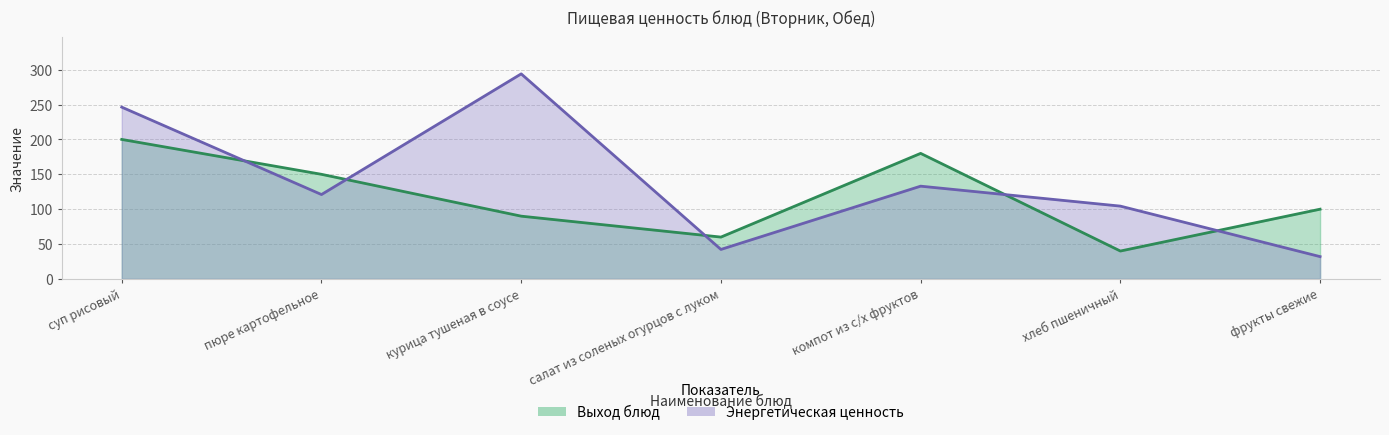

What is the label of the 1st point from the right?

фрукты свежие